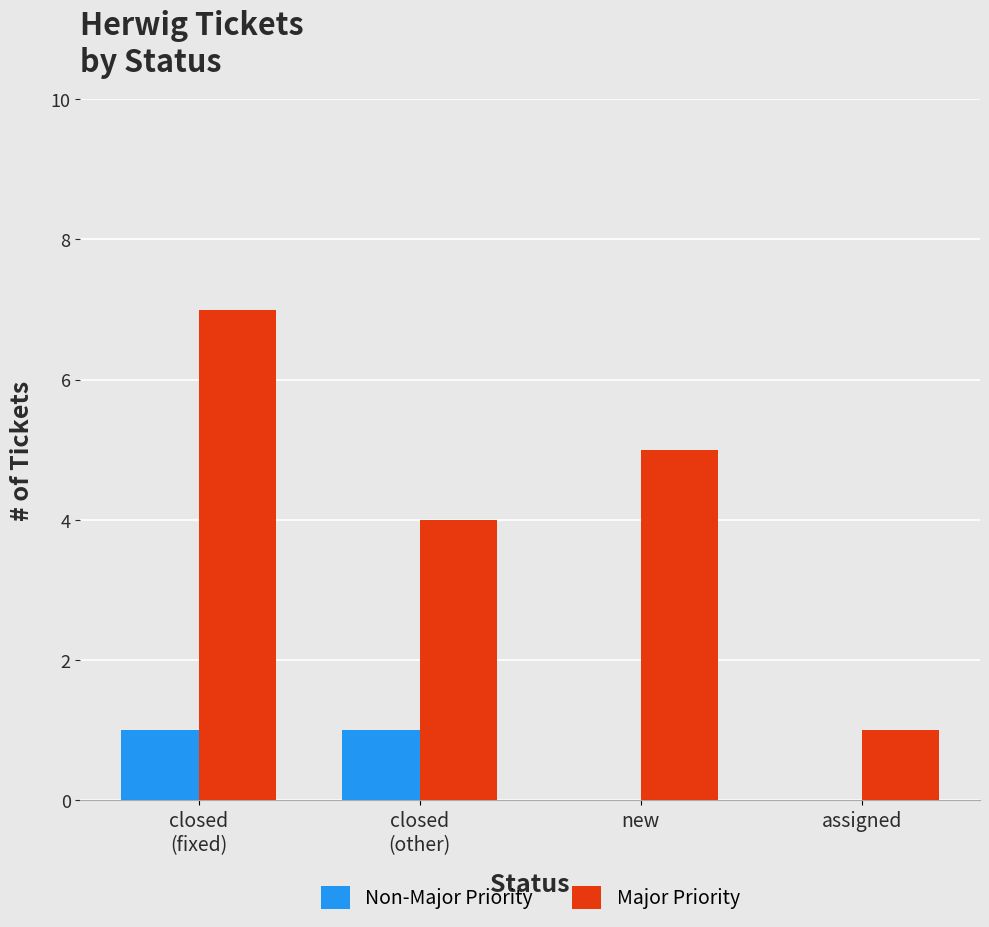

Between new and assigned, which series saw the biggest shift?

Major Priority